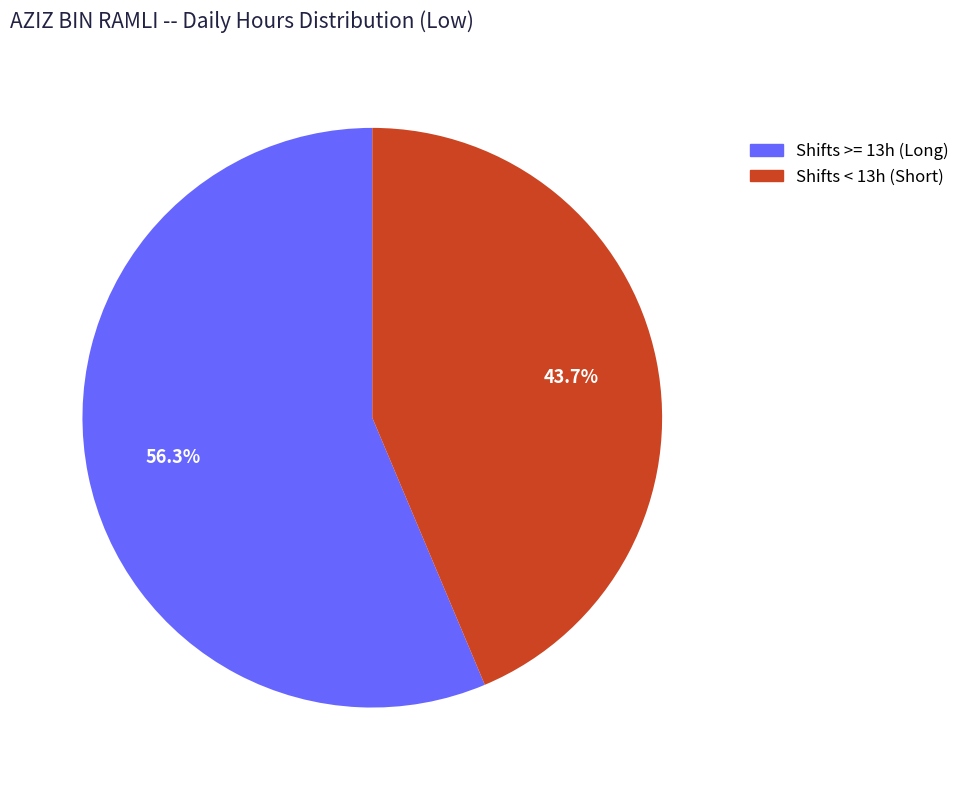

Is there any slice that represents more than half of the pie?

Yes